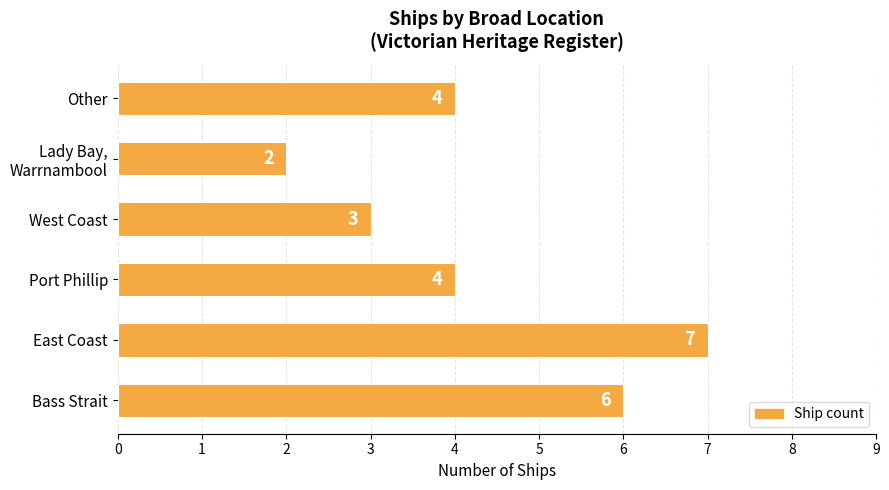

Reading bottom to top, what are all the values shown in this chart?

6	7	4	3	2	4